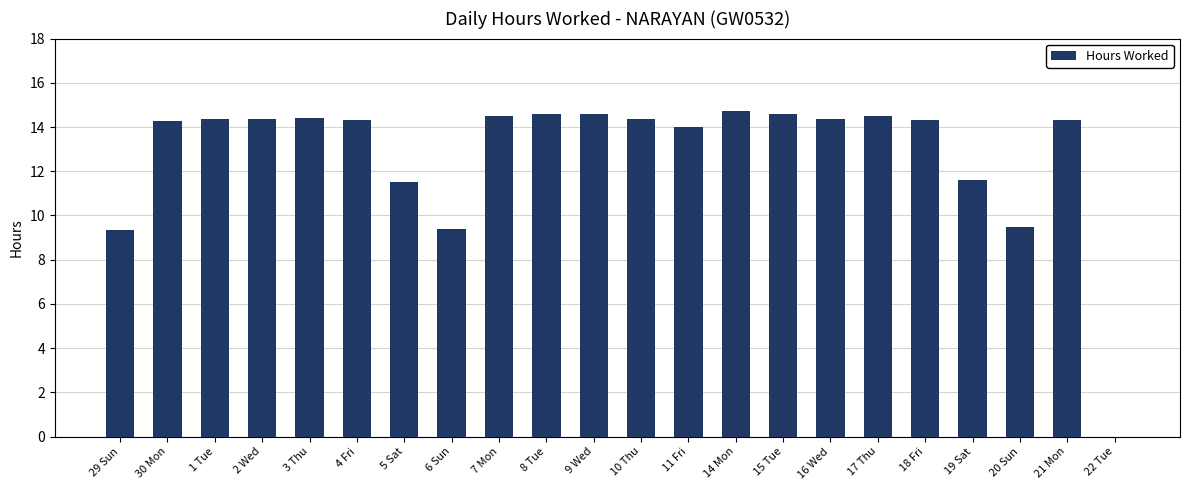

What is the sum of the values at 4 Fri and 1 Tue?

28.7